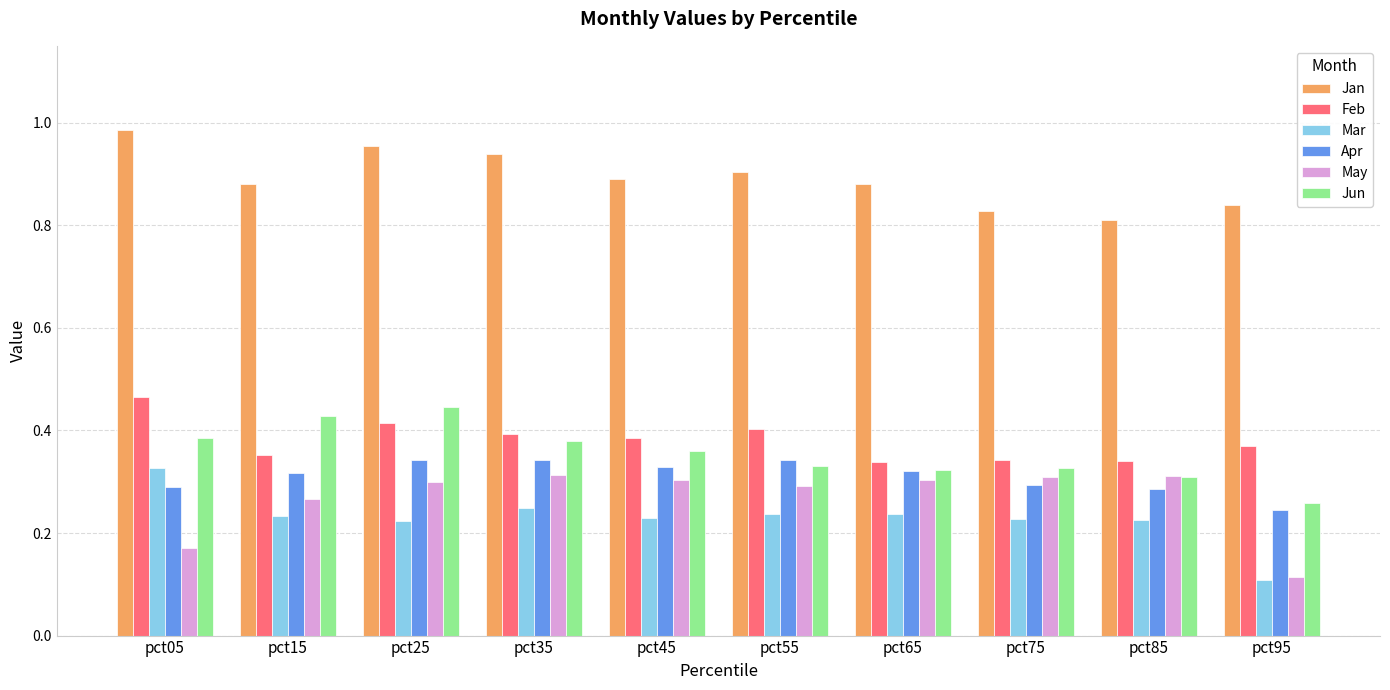

What is the spread (max minus min) of values at pct95?

0.7